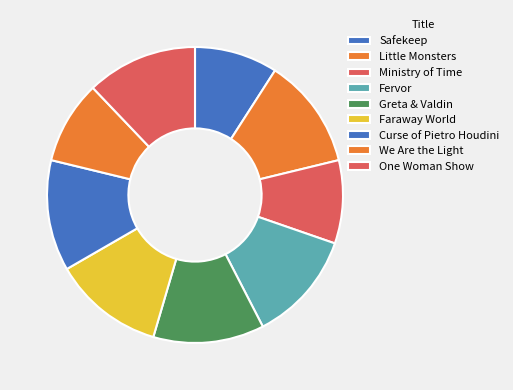

Combined, what portion of the pie is Greta & Valdin and Fervor?

24.2%